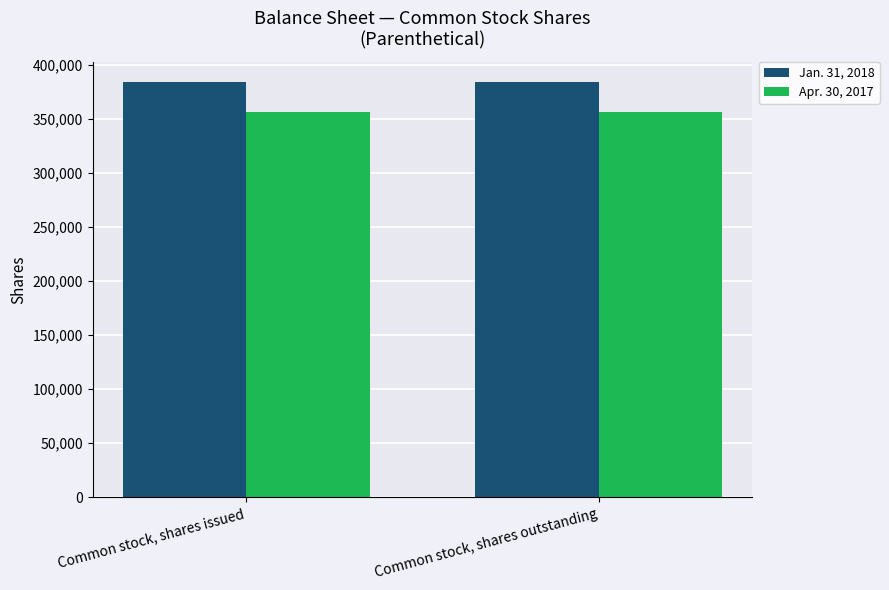

What is the minimum value for Apr. 30, 2017?

356284